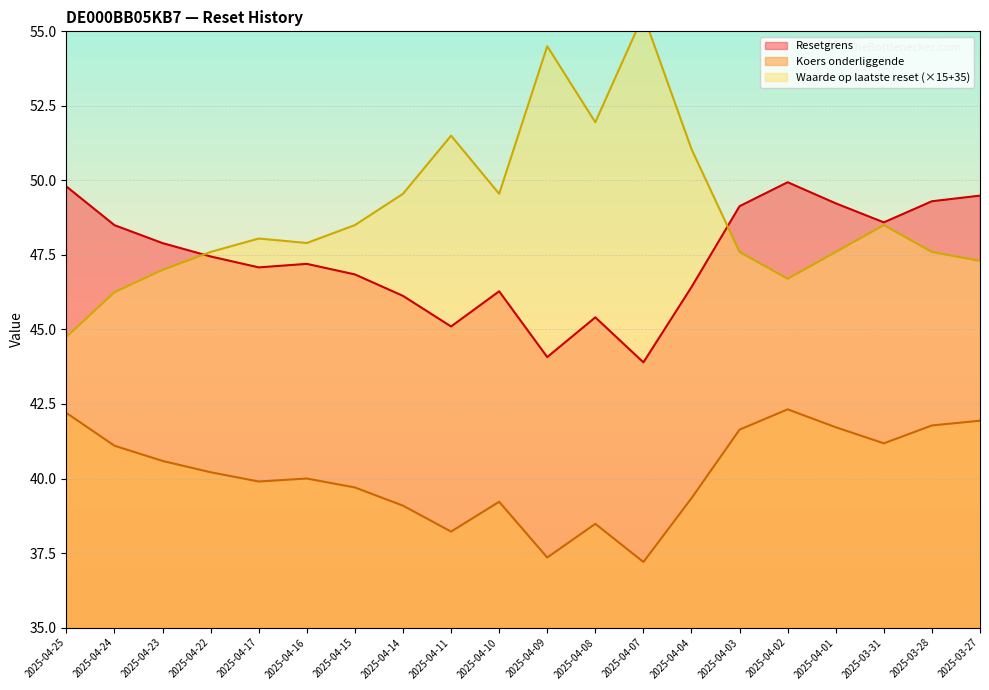

Reading right to left, what are all the values shown in this chart?

Resetgrens: 2025-03-27=49.5	2025-03-28=49.3	2025-03-31=48.6	2025-04-01=49.2	2025-04-02=49.9	2025-04-03=49.1	2025-04-04=46.4	2025-04-07=43.9	2025-04-08=45.4	2025-04-09=44.1	2025-04-10=46.3	2025-04-11=45.1	2025-04-14=46.1	2025-04-15=46.8	2025-04-16=47.2	2025-04-17=47.1	2025-04-22=47.4	2025-04-23=47.9	2025-04-24=48.5	2025-04-25=49.8
Koers onderliggende: 2025-03-27=41.9	2025-03-28=41.8	2025-03-31=41.2	2025-04-01=41.7	2025-04-02=42.3	2025-04-03=41.6	2025-04-04=39.3	2025-04-07=37.2	2025-04-08=38.5	2025-04-09=37.4	2025-04-10=39.2	2025-04-11=38.2	2025-04-14=39.1	2025-04-15=39.7	2025-04-16=40.0	2025-04-17=39.9	2025-04-22=40.2	2025-04-23=40.6	2025-04-24=41.1	2025-04-25=42.2
Waarde op laatste reset: 2025-03-27=47.3	2025-03-28=47.6	2025-03-31=48.5	2025-04-01=47.6	2025-04-02=46.7	2025-04-03=47.6	2025-04-04=51.0	2025-04-07=55.5	2025-04-08=52.0	2025-04-09=54.5	2025-04-10=49.5	2025-04-11=51.5	2025-04-14=49.5	2025-04-15=48.5	2025-04-16=47.9	2025-04-17=48.0	2025-04-22=47.6	2025-04-23=47.0	2025-04-24=46.2	2025-04-25=44.8